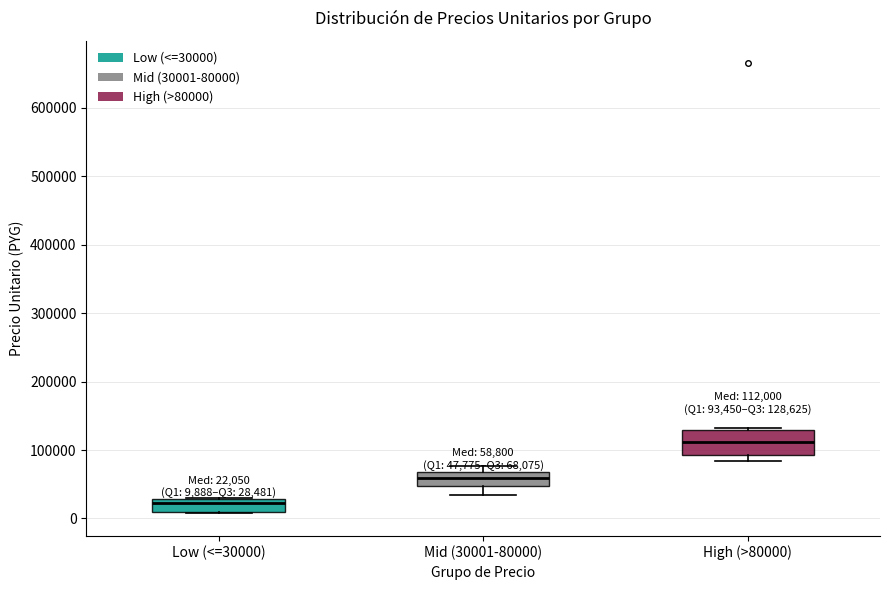

Which box is the tallest, from its lower edge to its upper edge?

High (>80000)